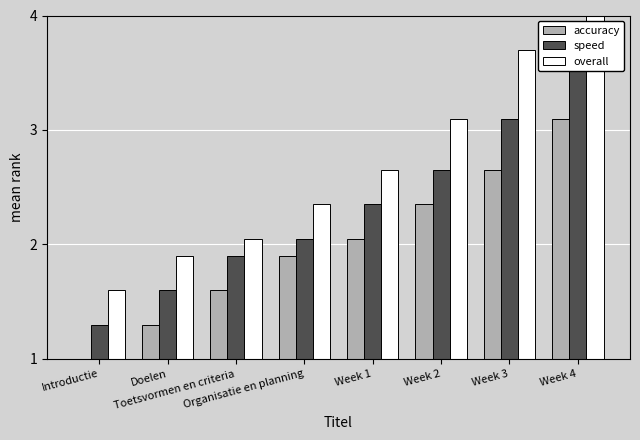

The value of overall at Week 3 is 3.7. True or false?

True